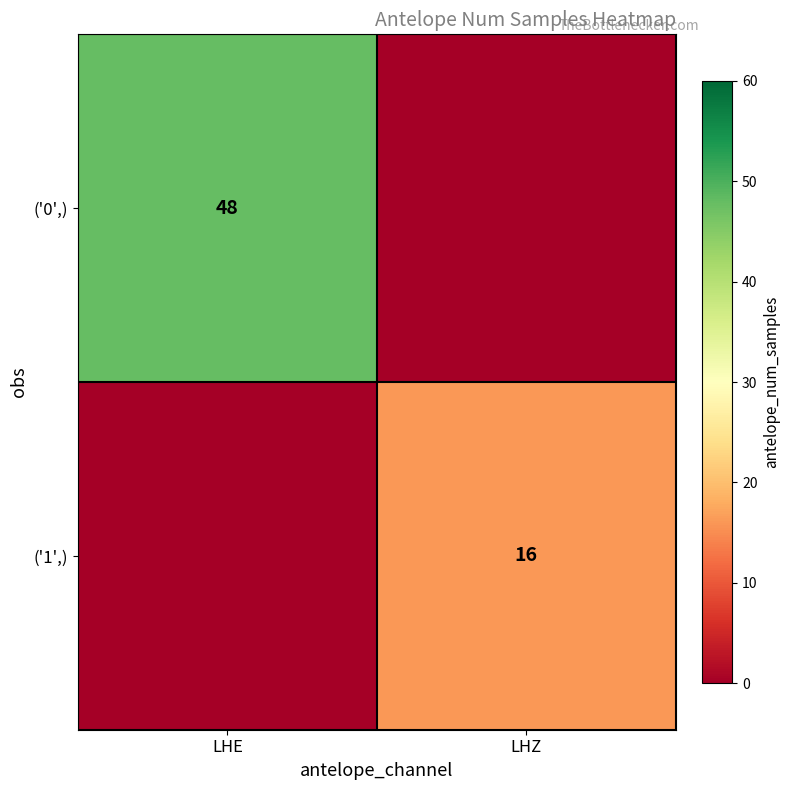

The value of ('0',) at LHE is 84. True or false?

False